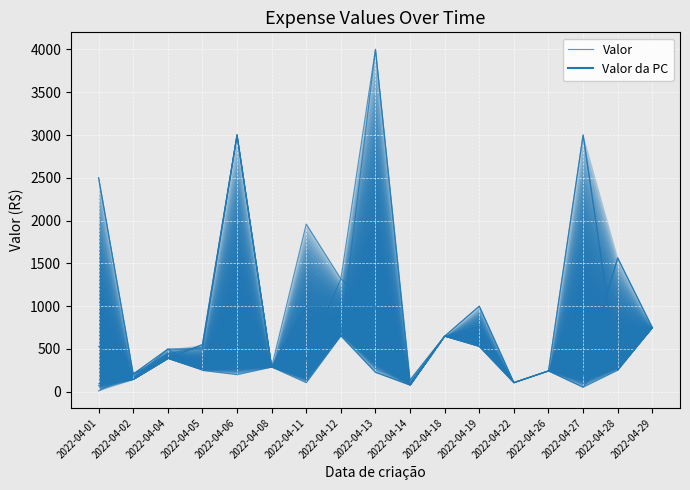

Read the value at 2022-04-28.

252.7